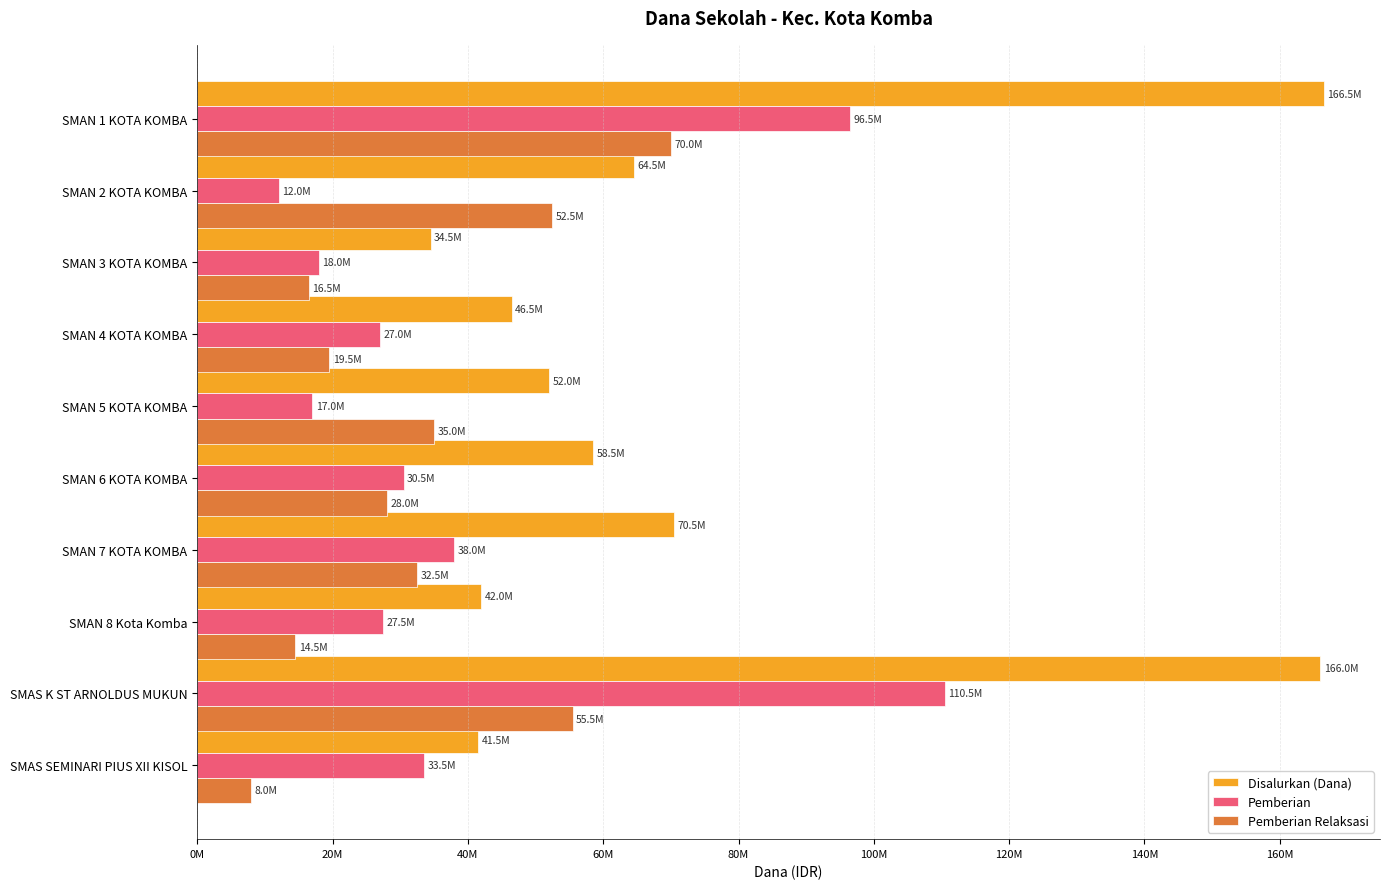

What are all the series names shown in the legend?

Disalurkan (Dana), Pemberian, Pemberian Relaksasi